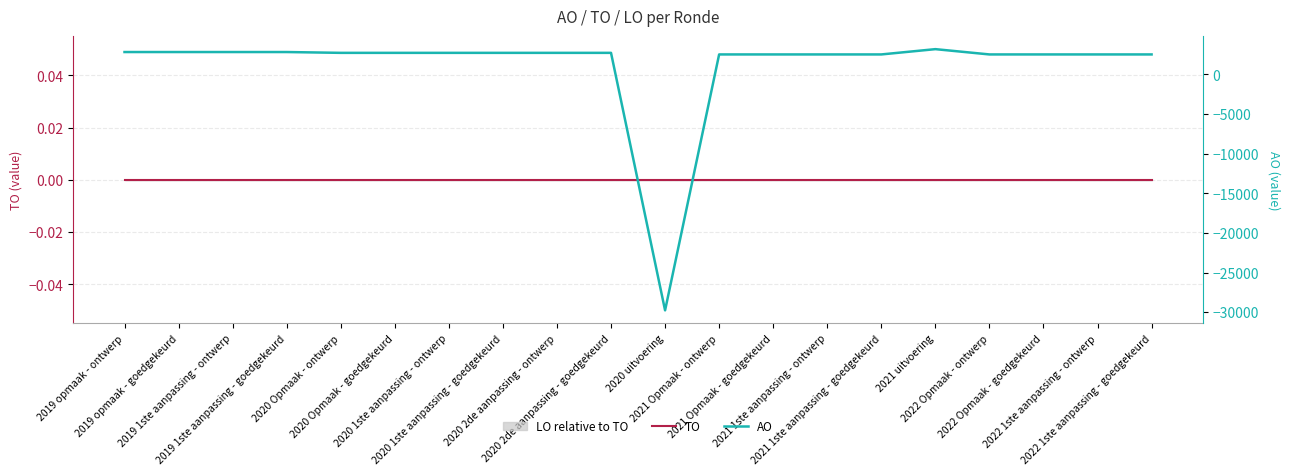

What is the difference between the AO values at 2021 1ste aanpassing - ontwerp and 2020 Opmaak - goedgekeurd?

200